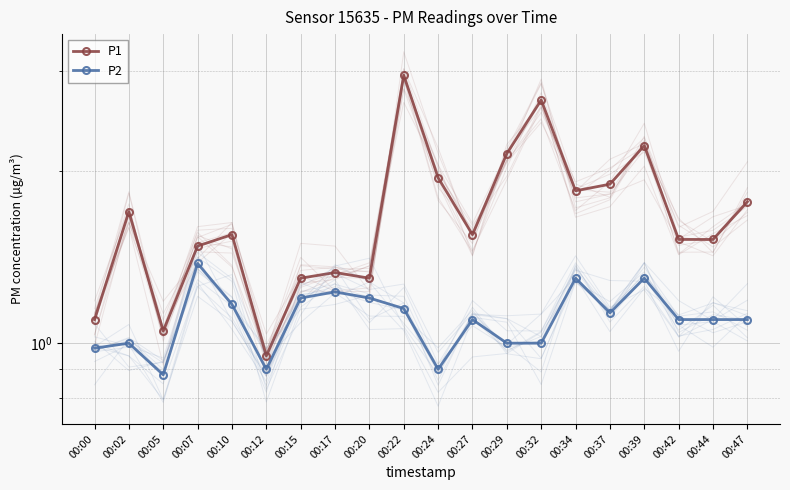

True or false: P1 and P2 cross at least once.

False